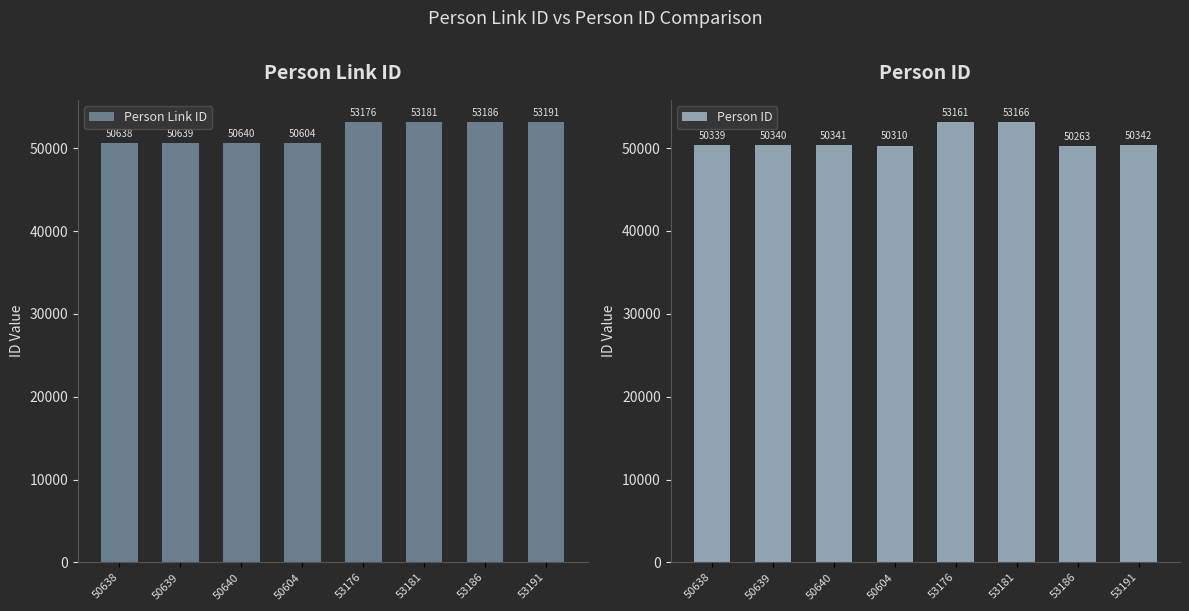

Reading right to left, extract all data points from this chart.

Person Link ID: 53191	53186	53181	53176	50604	50640	50639	50638
Person ID: 50342	50263	53166	53161	50310	50341	50340	50339